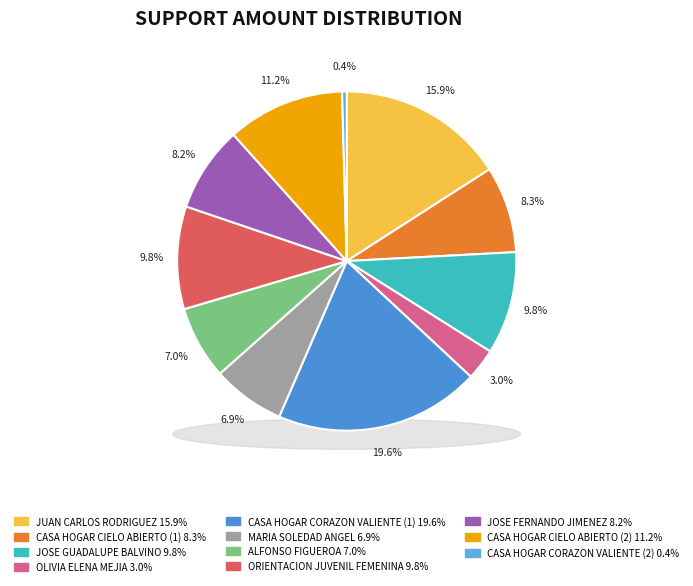

Does CASA HOGAR CIELO ABIERTO (2) account for over 50% of the chart?

No